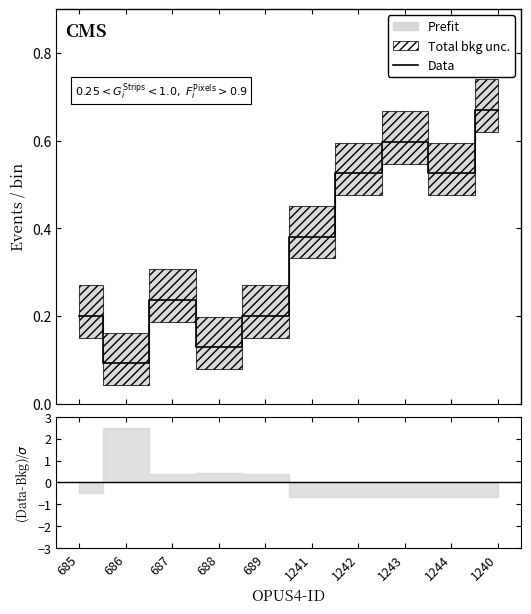

At which label is the value closest to 0?

686